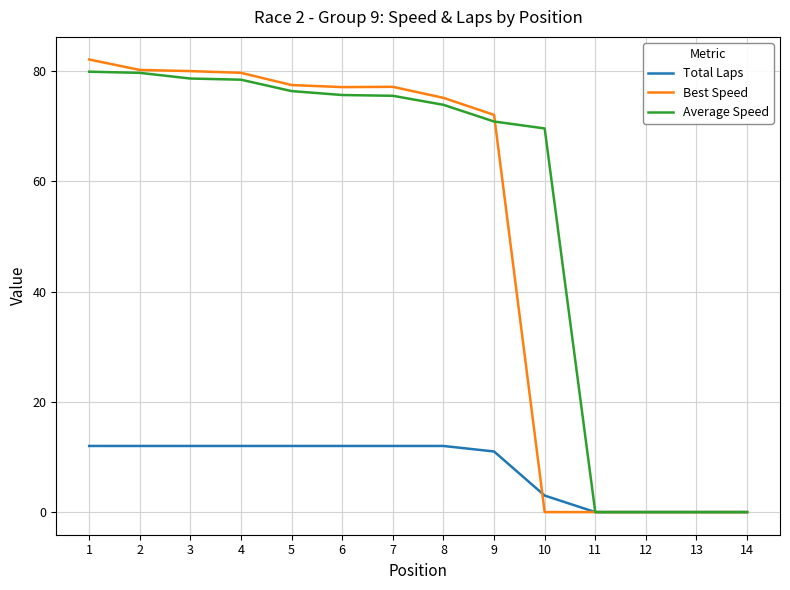

At how many categories does at least one series exceed 8?

10